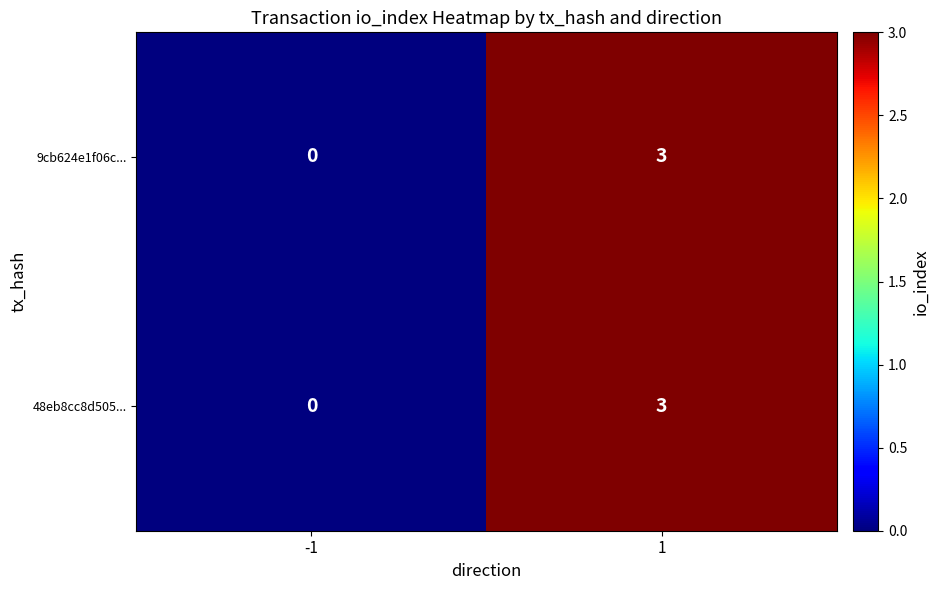

List the labels in order of 9cb624e1f06c... value, largest first.

1, -1